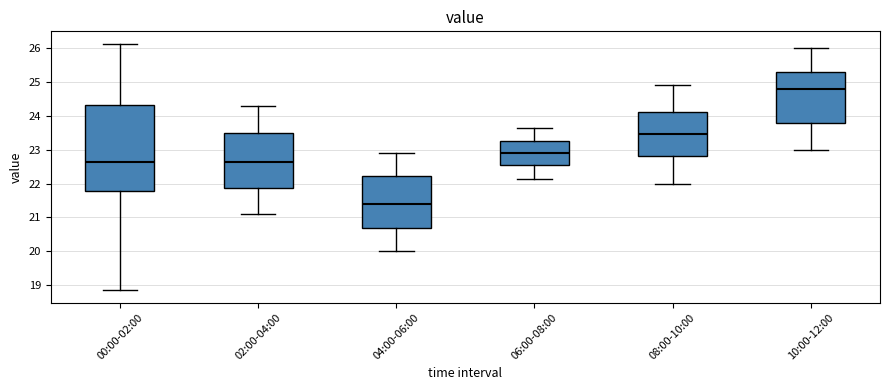

Where does the median line of the box for 02:00-04:00 sit on the y-axis? The values are not printed on the chart, so give them approximately, as read against the axis.

22.7